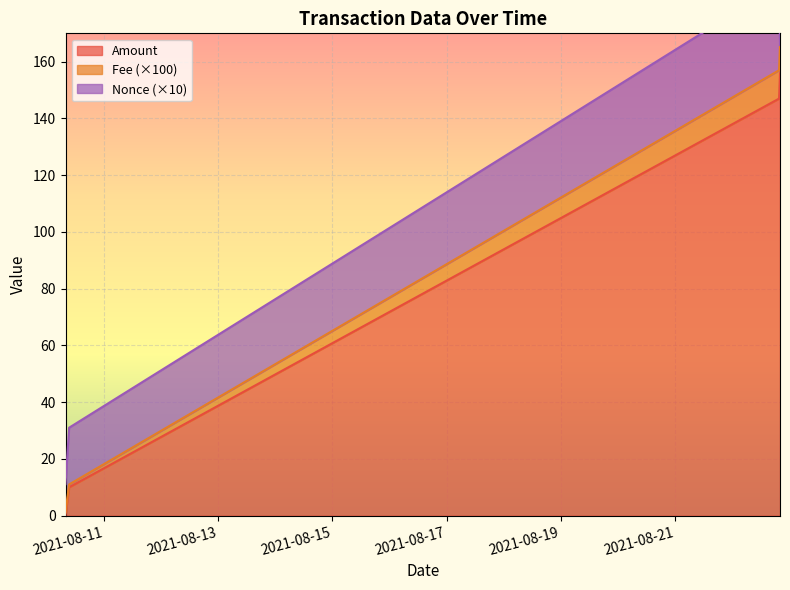

What is the label of the 4th point from the right?

2021-08-10 07:51:00